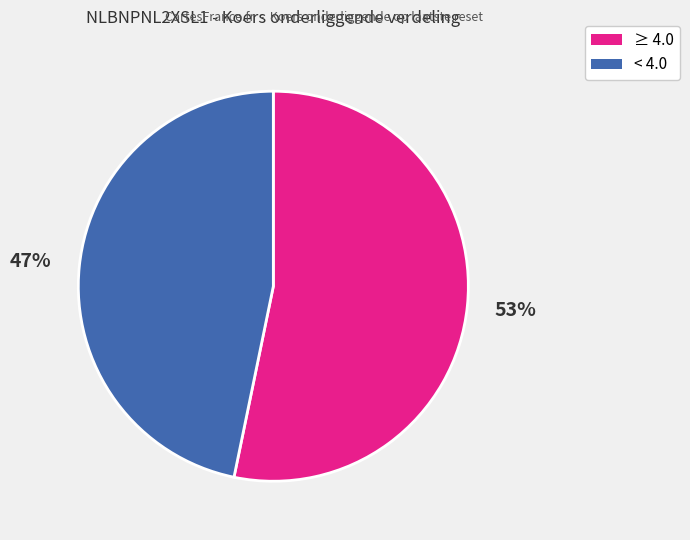

The ≥ 4.0 slice represents 53% of the pie. True or false?

True